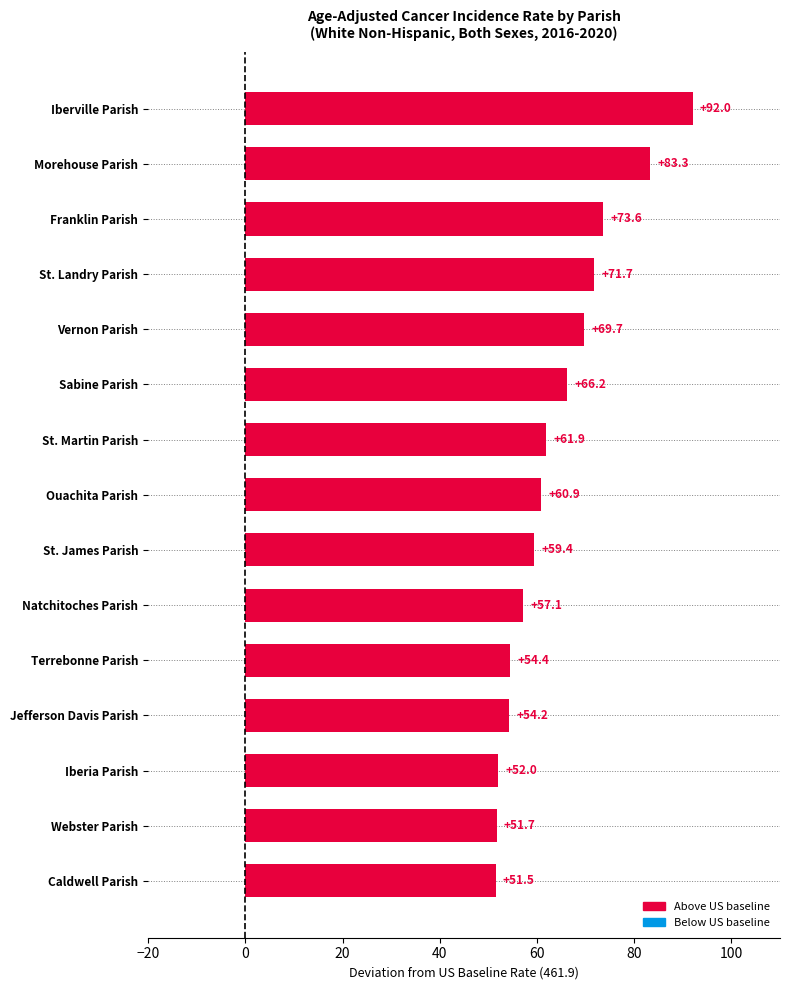

Between Terrebonne Parish and Sabine Parish, which is larger?

Sabine Parish